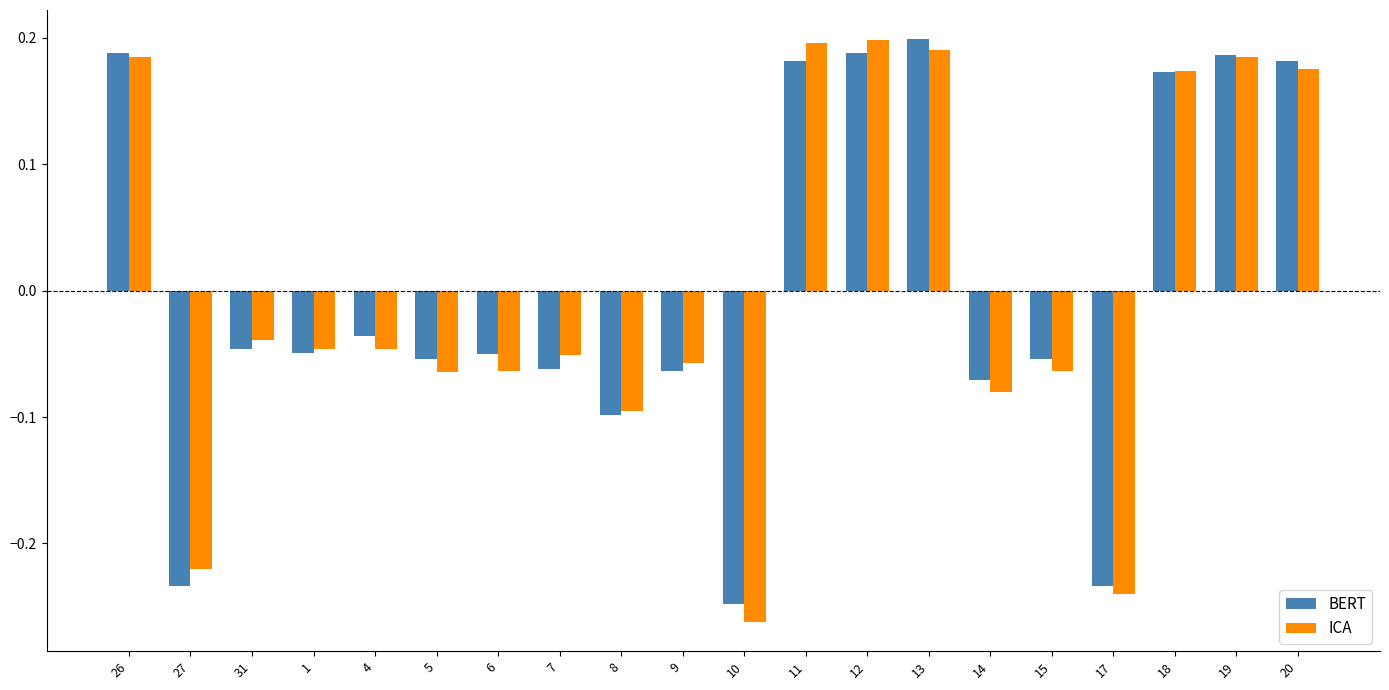

What is the difference between the maximum and minimum values in the BERT series?

0.4